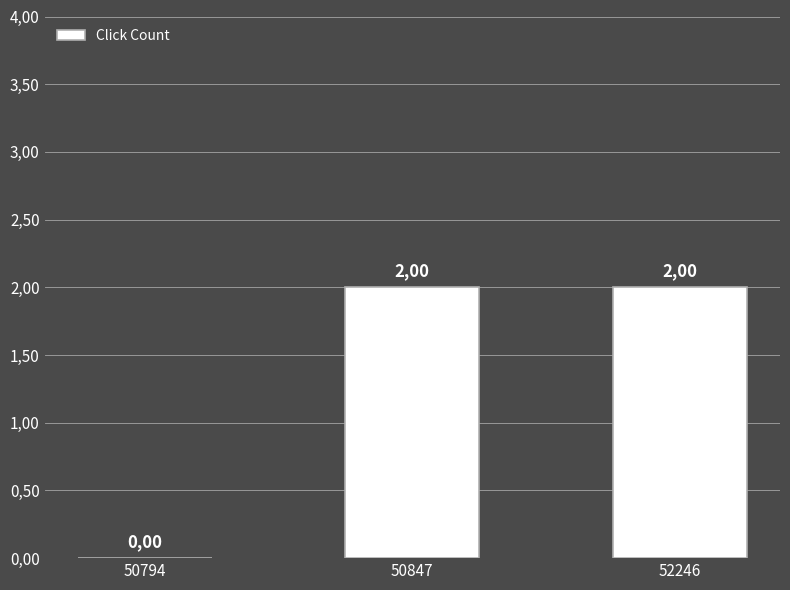

How many data points are less than 2?

1